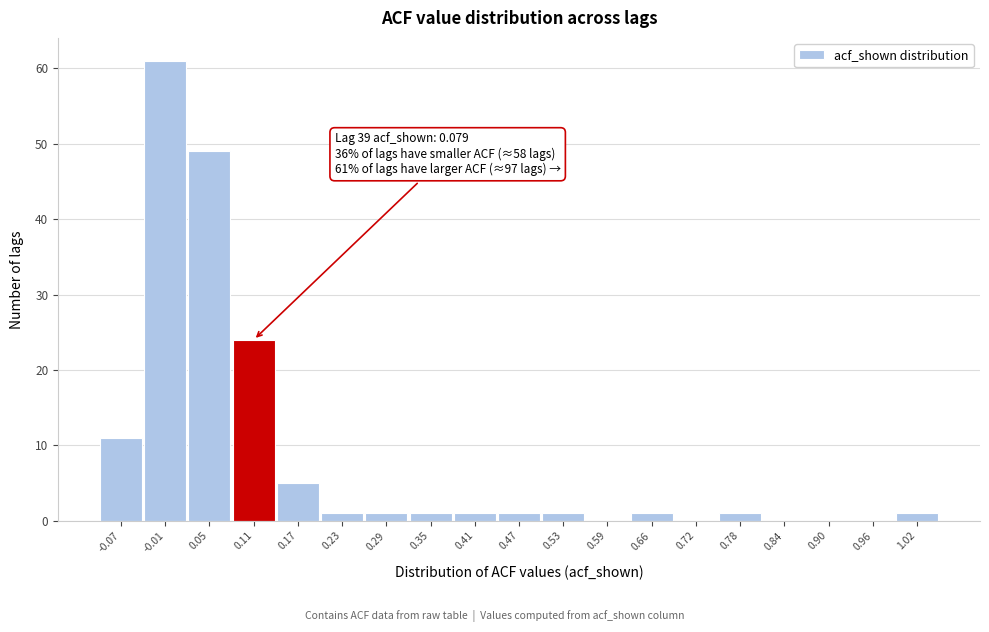

Over which range of the x-axis is the bar tallest?

-0.04 to 0.02